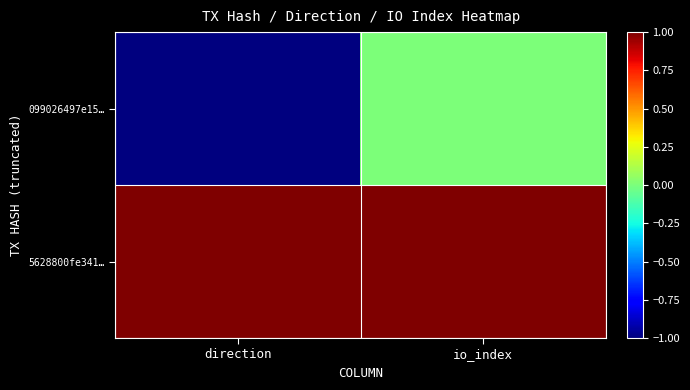

Reading right to left, extract all data points from this chart.

099026497e15…: io_index=0	direction=-1
5628800fe341…: io_index=1	direction=1